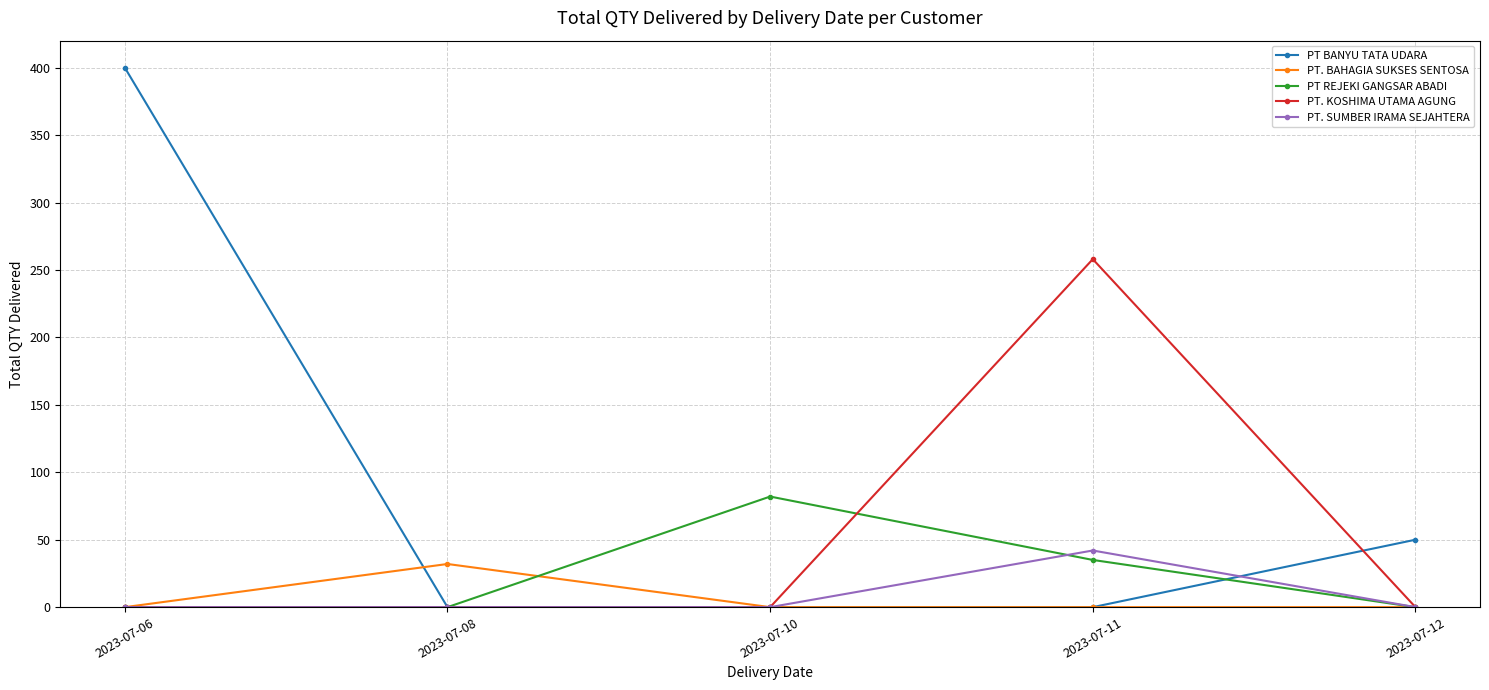

List the series in order of their peak value, lowest first.

PT. BAHAGIA SUKSES SENTOSA, PT. SUMBER IRAMA SEJAHTERA, PT REJEKI GANGSAR ABADI, PT. KOSHIMA UTAMA AGUNG, PT BANYU TATA UDARA